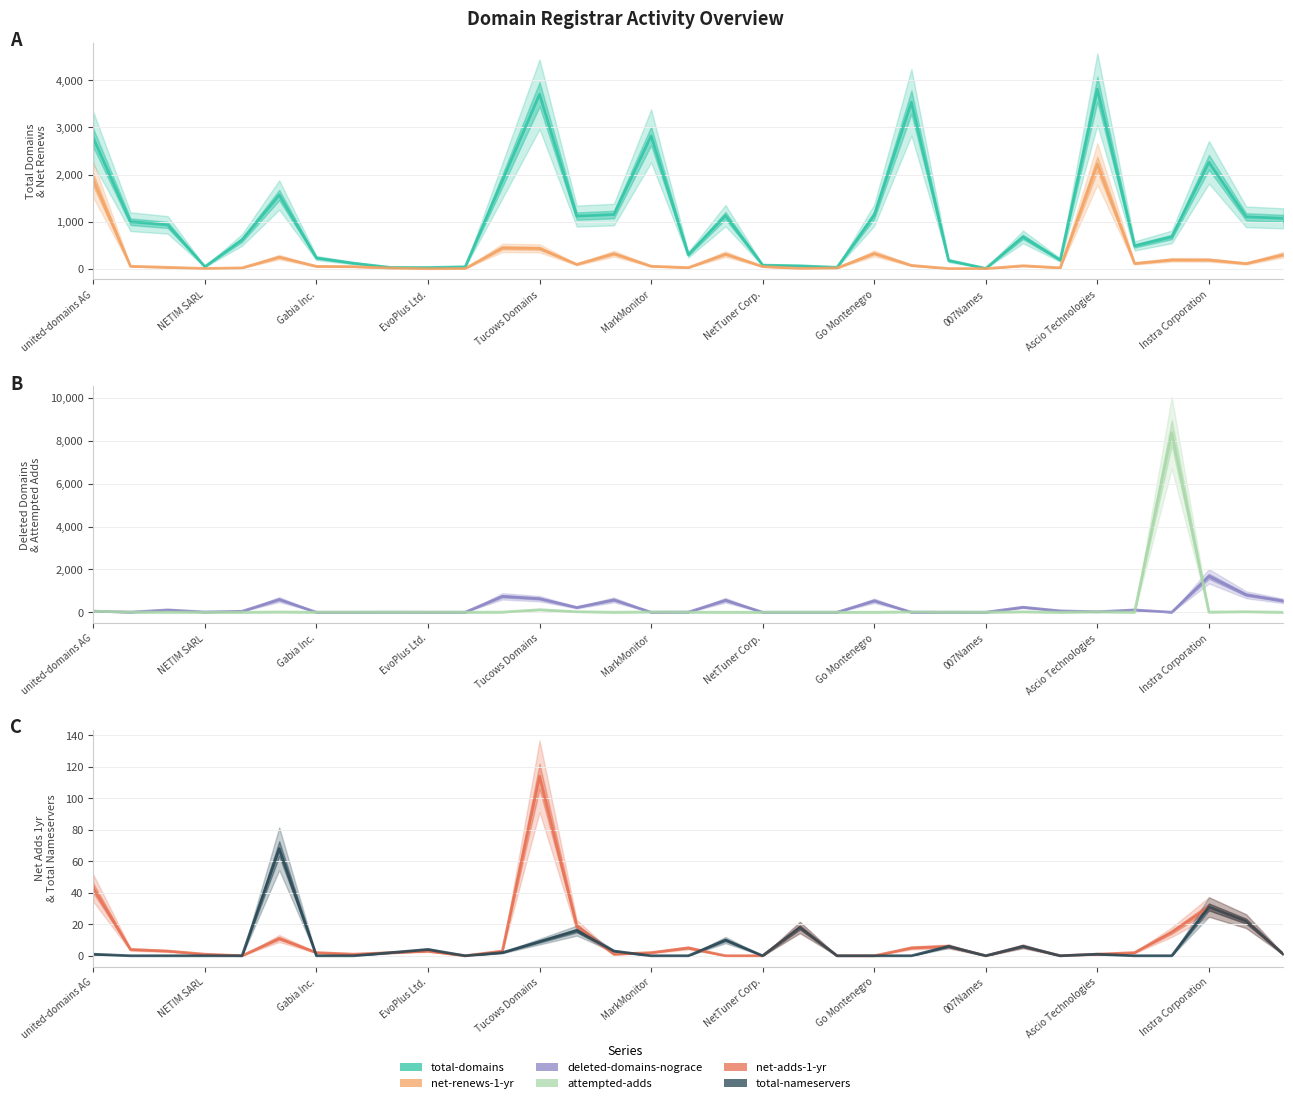

Reading right to left, extract all data points from this chart.

total-domains: 1070	1102	2260	675	484	3813	185	676	7	174	3536	1137	29	61	76	1128	298	2821	1150	1118	3705	1869	40	25	26	117	228	1565	612	43	931	999	2777
net-renews-1-yr: 298	109	186	188	111	2225	20	63	2	3	70	324	15	6	46	310	23	53	319	91	432	443	3	0	13	44	50	246	18	5	29	52	1888
deleted-domains-nograce: 529	816	1679	0	107	21	63	234	1	2	0	535	0	0	0	560	7	0	577	222	633	742	2	0	3	0	0	594	45	10	108	4	48
attempted-adds: 0	22	7	8375	2	17	0	17	1	1	16	0	0	0	0	0	5	13	1	23	117	5	0	3	2	1	2	11	0	1	3	4	49
net-adds-1-yr: 1	22	31	15	2	1	0	6	0	6	5	0	0	18	0	0	5	2	1	19	114	3	0	3	2	1	2	11	0	1	3	4	43
total-nameservers: 1	22	31	0	0	1	0	6	0	6	0	0	0	18	0	10	0	0	3	16	9	2	0	4	2	0	0	68	0	0	0	0	1